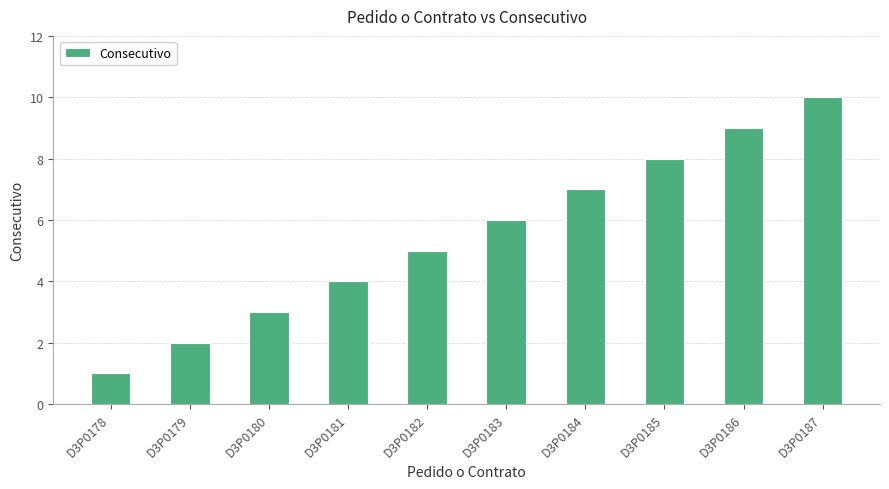

Is it true that the value at D3P0183 is 3?

False